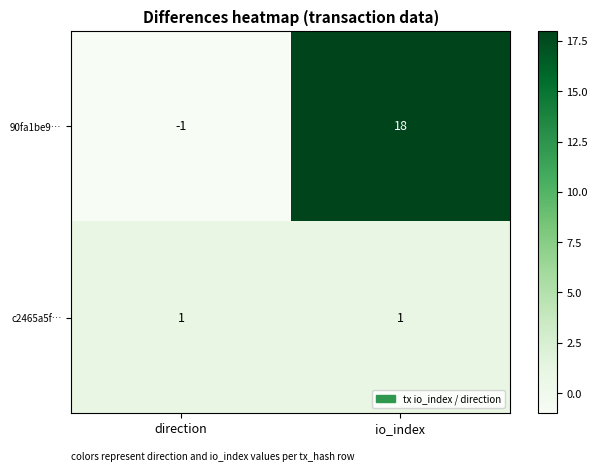

How many distinct data groups are displayed?

2